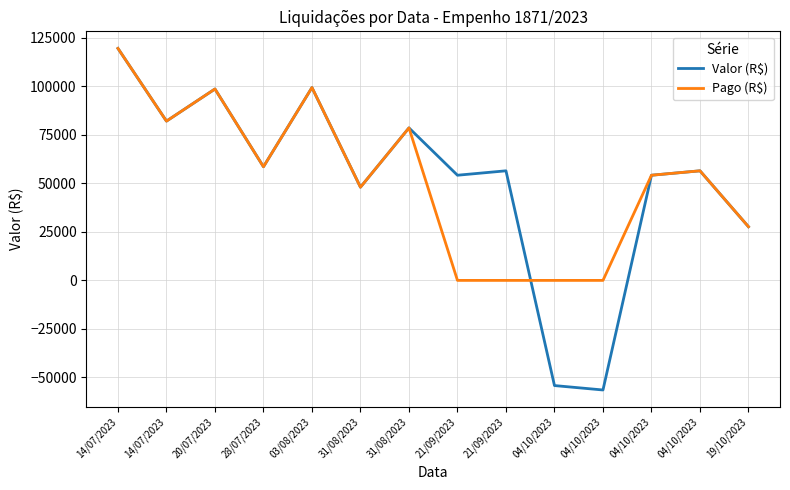

Does the chart display data point markers on the line(s)?

No